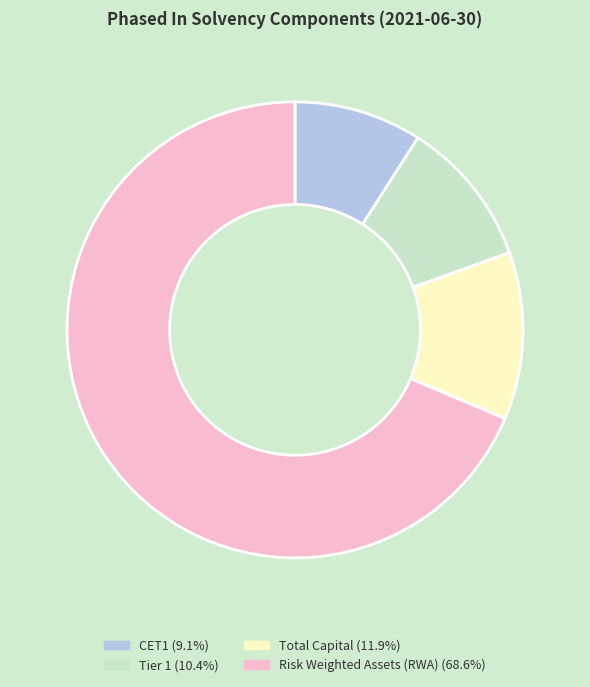

Does any single category account for the majority?

Yes